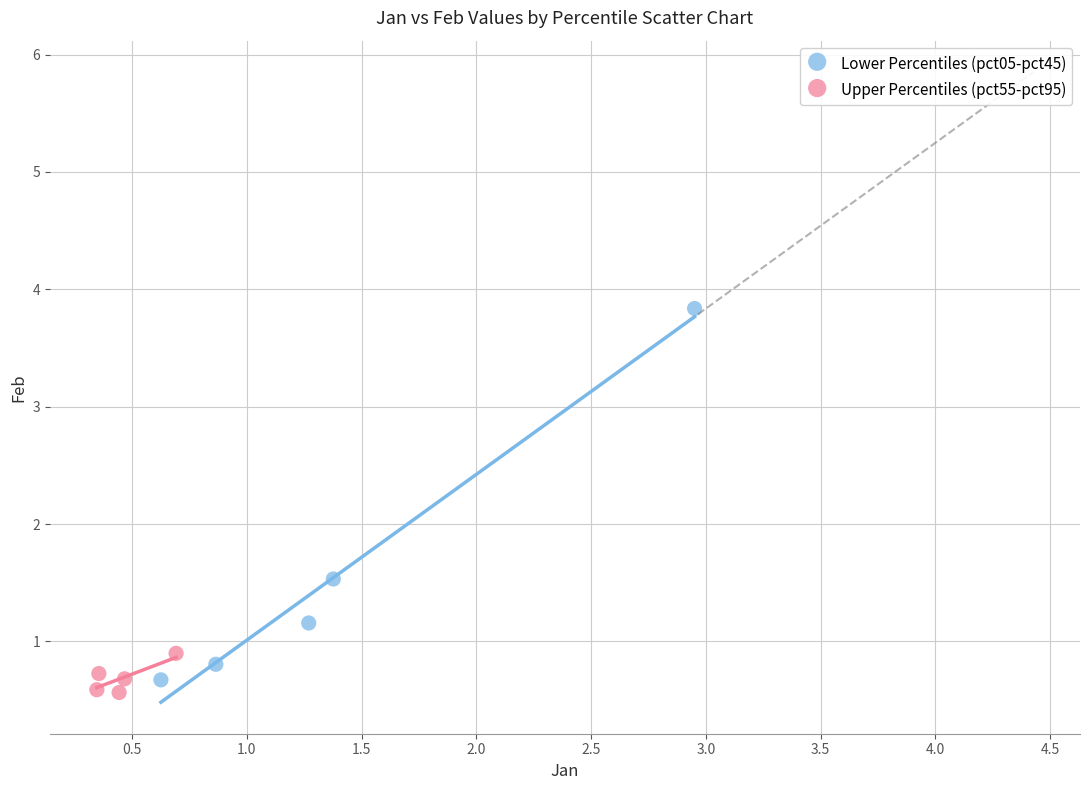

Which series reaches the maximum Y coordinate?

Lower Percentiles (pct05-pct45)